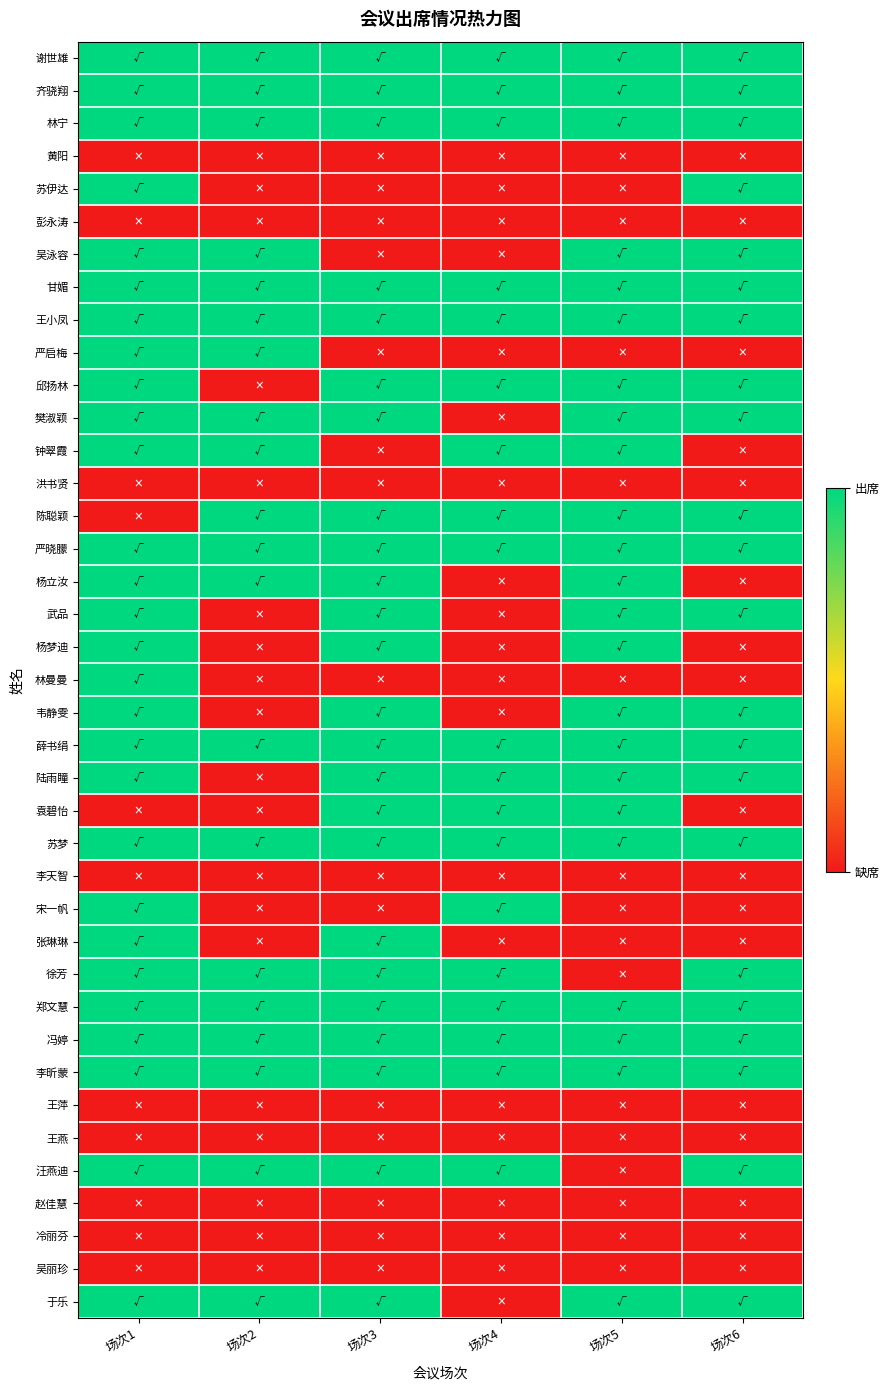

Which series has the largest range (max minus min)?

苏伊达